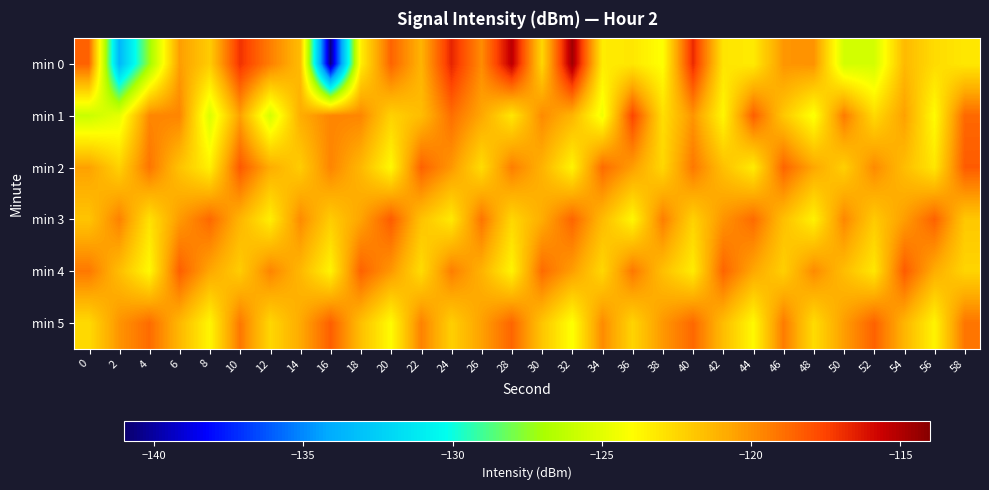

Count the number of data series in this chart.

6